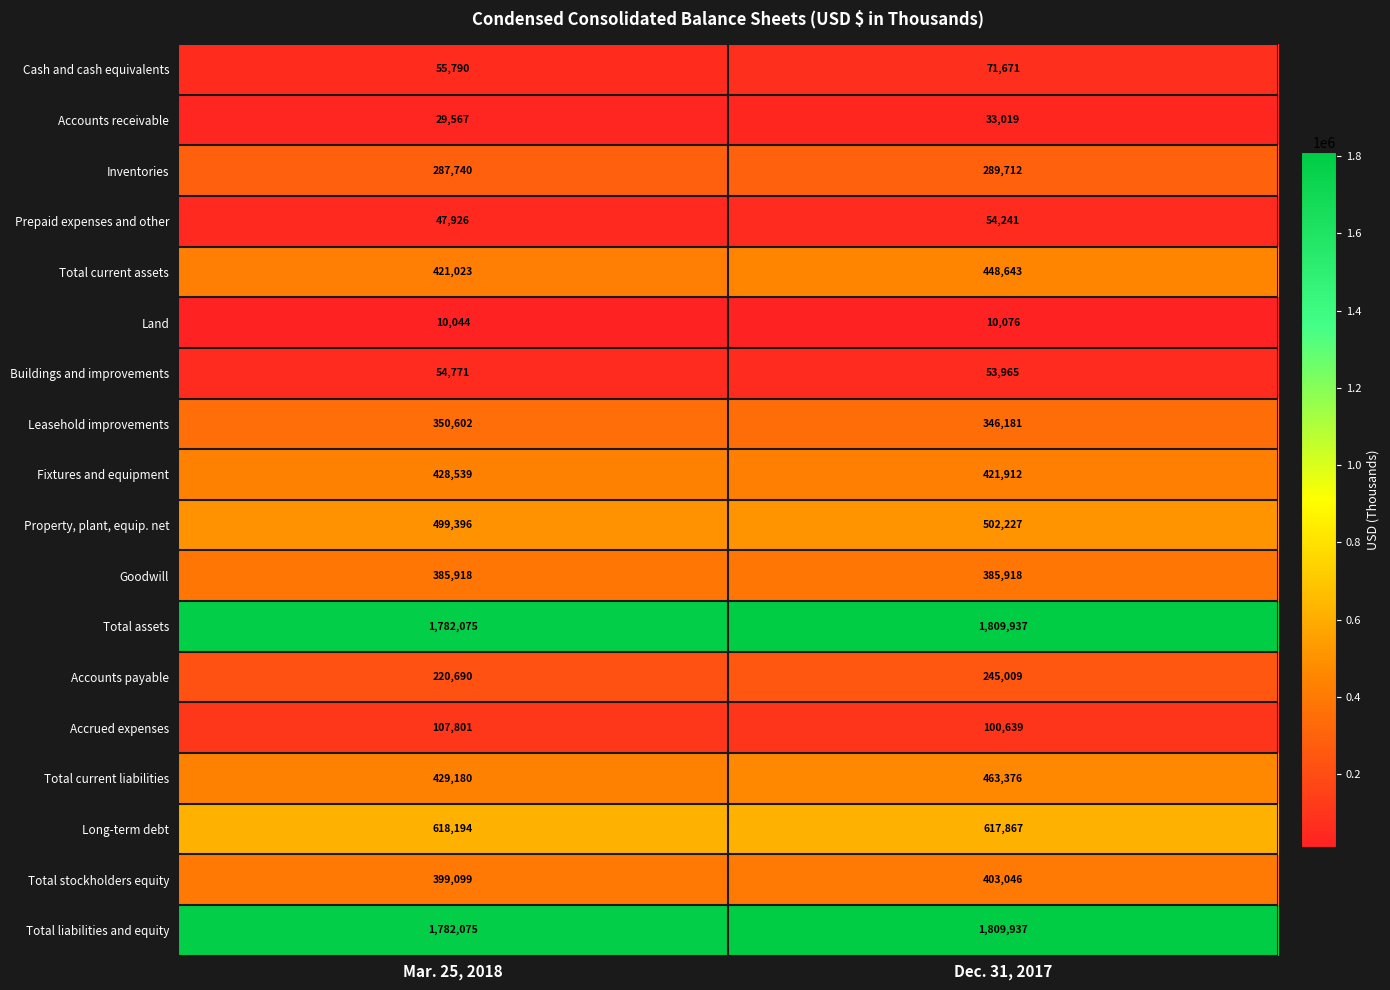

What is the difference between the Leasehold improvements values at Dec. 31, 2017 and Mar. 25, 2018?

4421